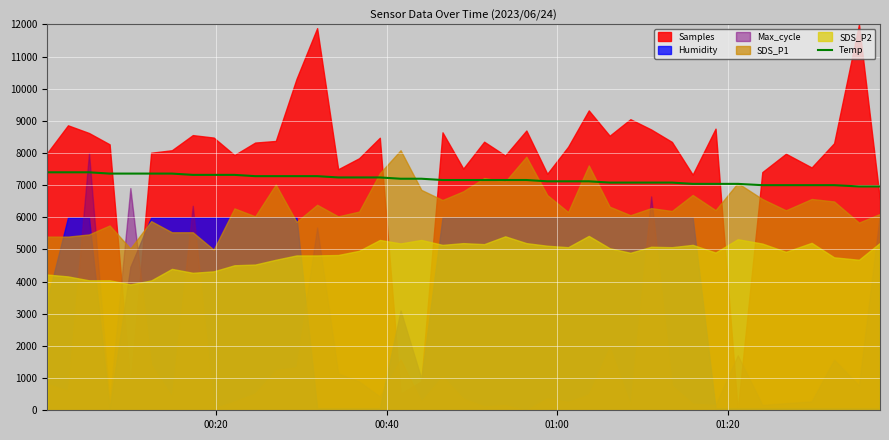

What is the highest value of the Temp series?

7400.0